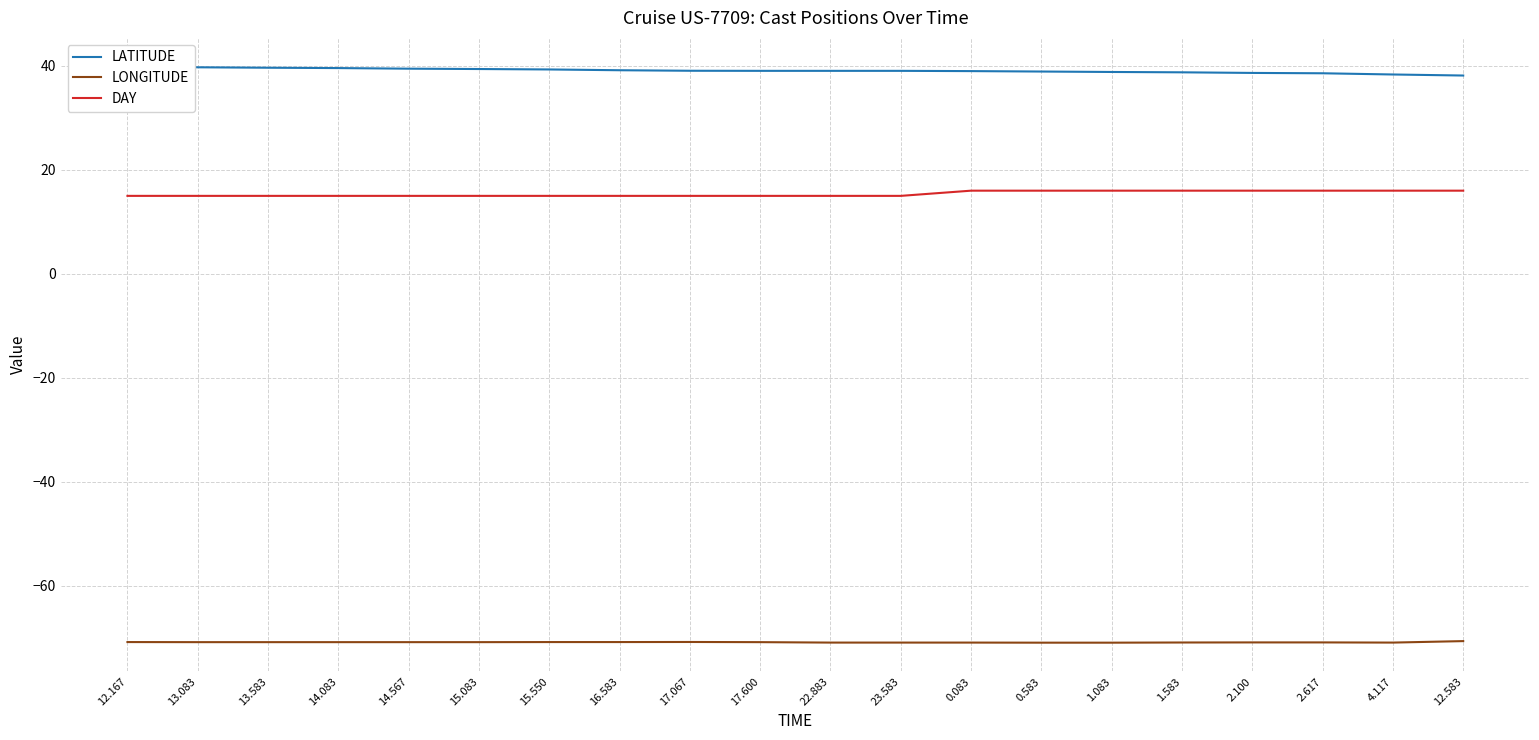

At which label does DAY reach its peak?

0.083